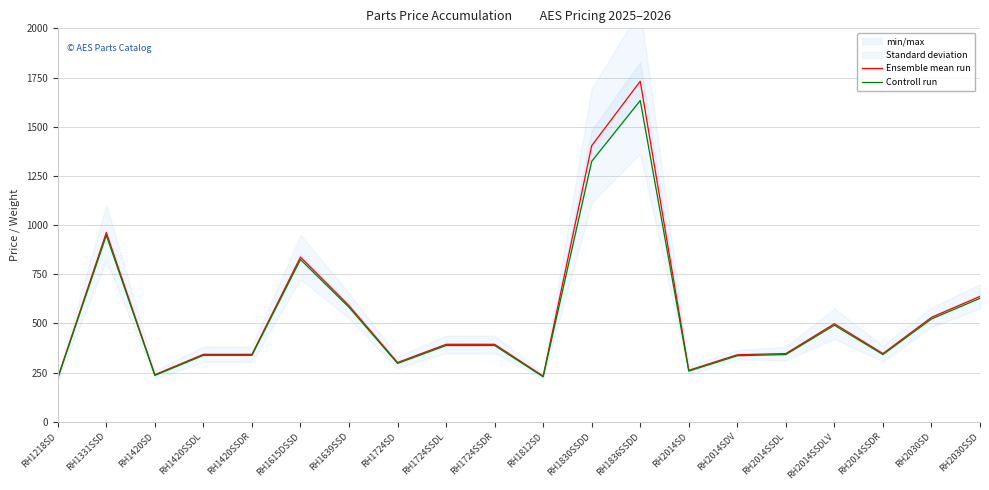

What value does the Ensemble mean run series have at RH1812SD?

232.5